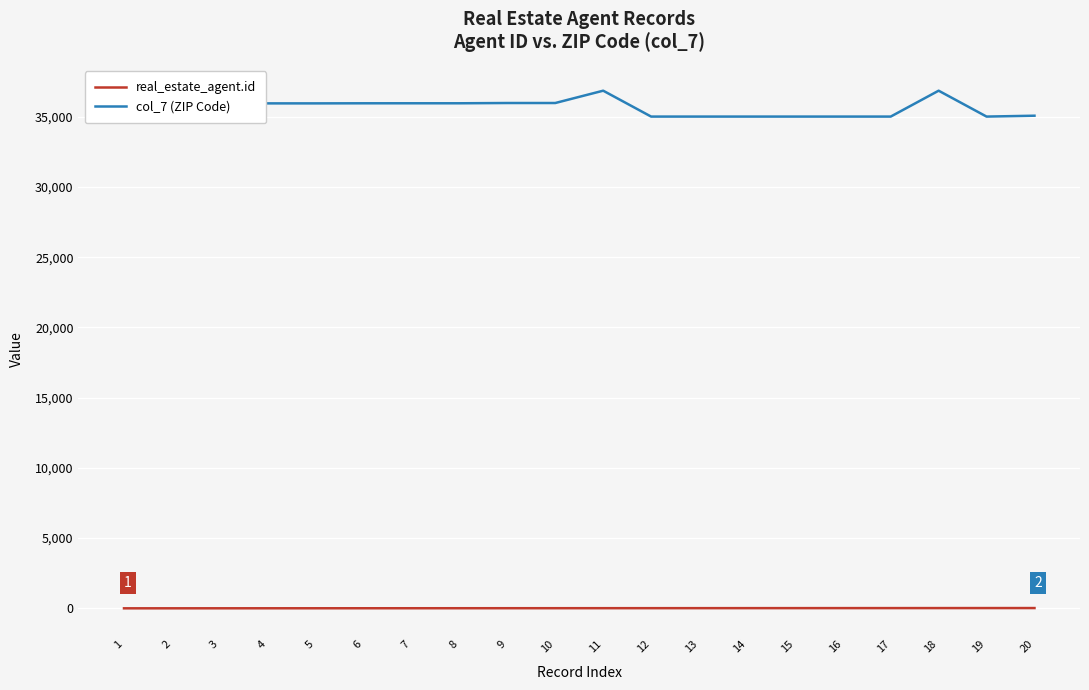

What are all the series names shown in the legend?

real_estate_agent.id, col_7 (ZIP Code)